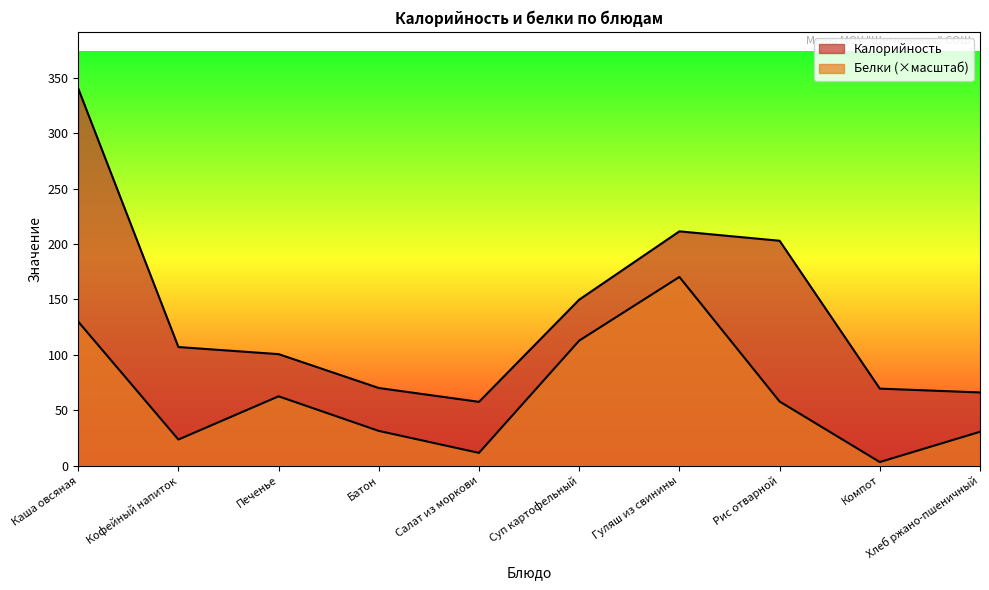

Which label corresponds to the smallest value in the chart?

Компот